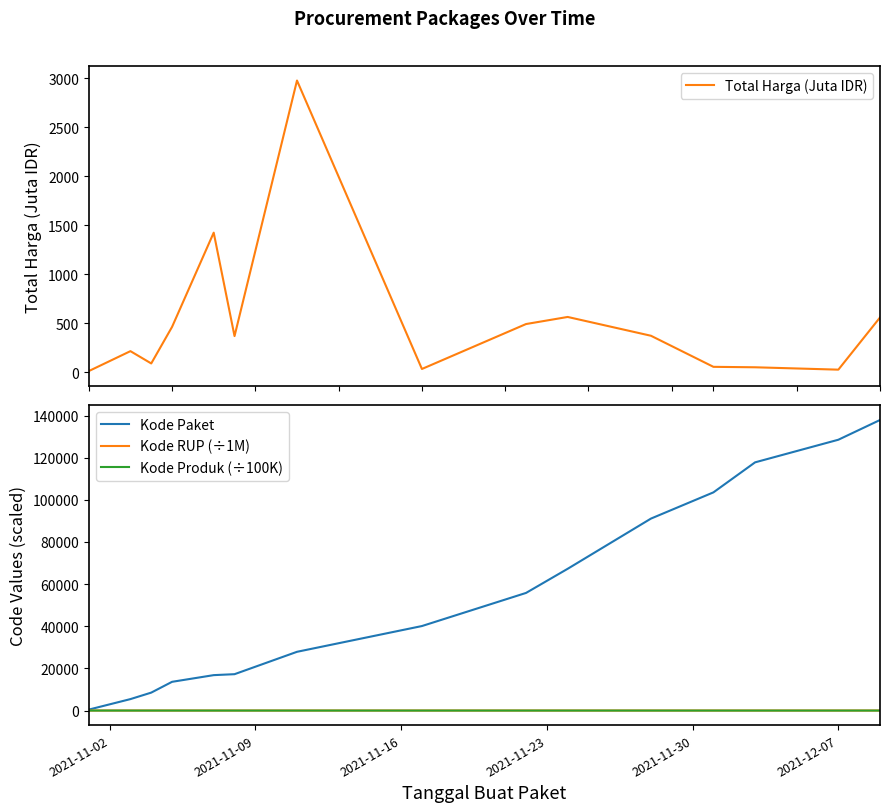

Rank the series by their maximum value, from highest to lowest.

Kode Paket, Total Harga (Juta IDR), Kode RUP (÷1M), Kode Produk (÷100K)